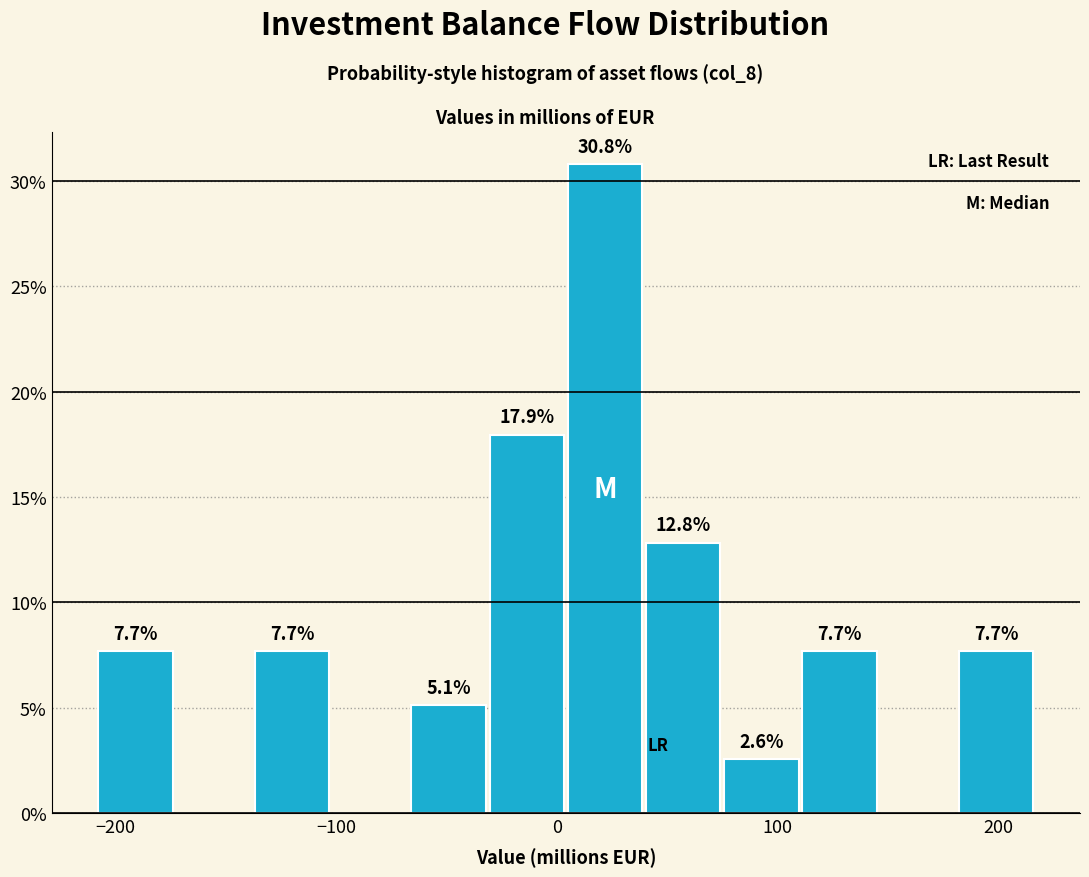

Around what value on the x-axis is the tallest bar? Give the approximate position of its centre, as read against the axis.

20